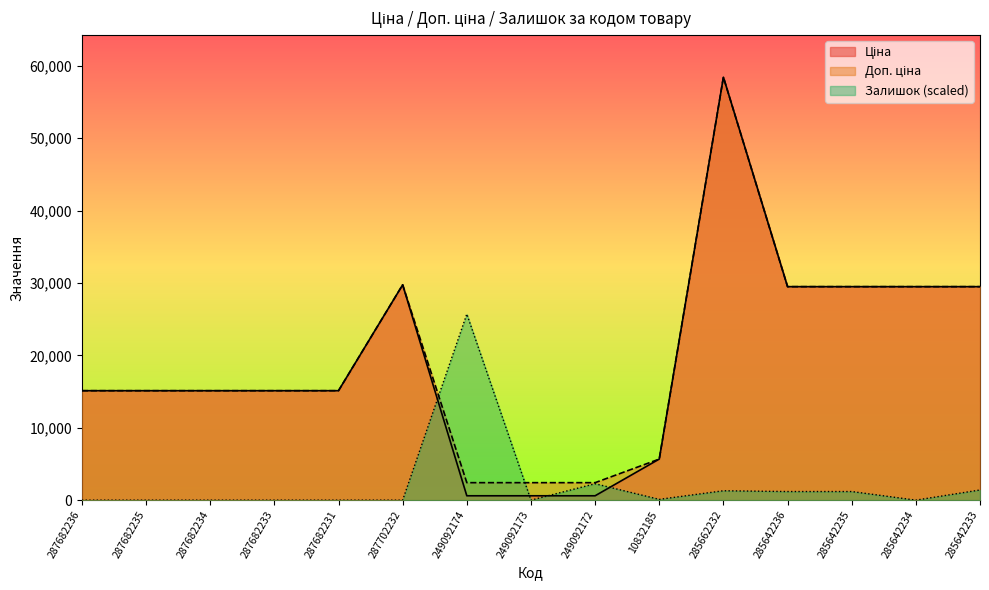

List the labels in order of Доп. ціна value, smallest first.

249092174, 249092173, 249092172, 10832185, 287682236, 287682235, 287682234, 287682233, 287682231, 285642236, 285642235, 285642234, 285642233, 287702232, 285662232